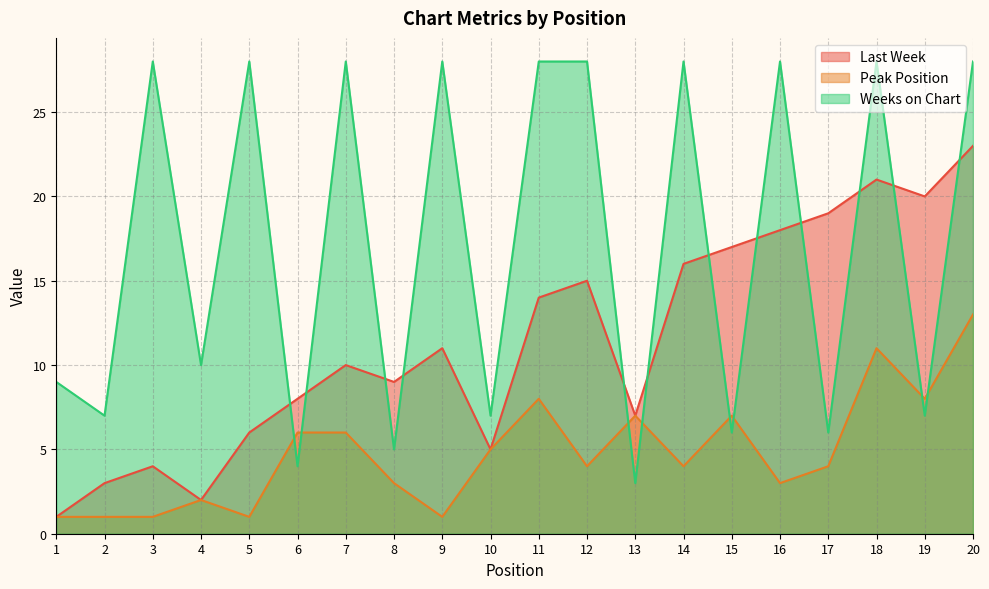

How many lines are shown in the chart?

3